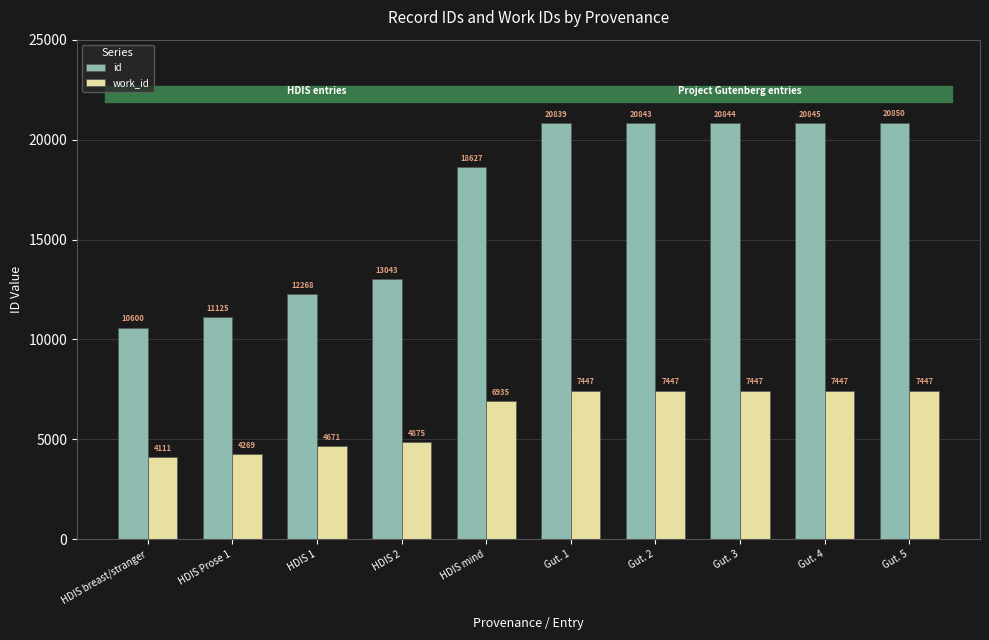

What is the label of the 5th bar from the left?

HDIS mind